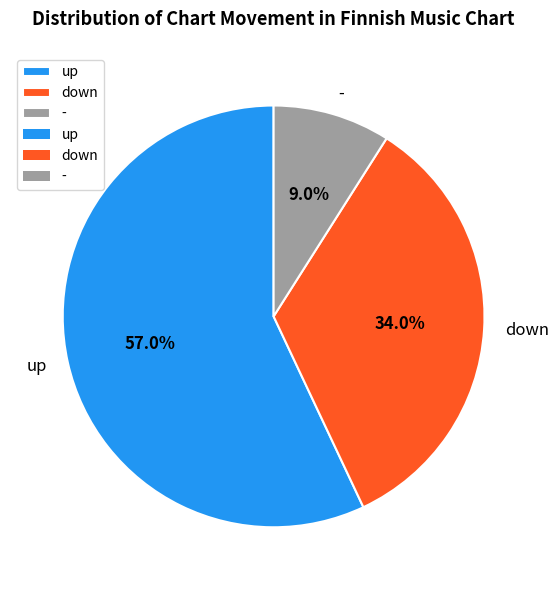

To the nearest percent, what percentage of the pie is -?

9%